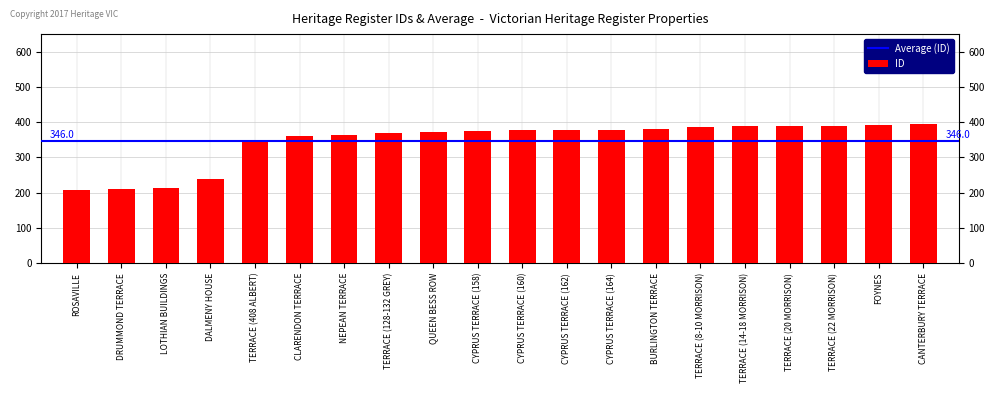

Approximately how many times larger is the value at TERRACE (14-18 MORRISON) compared to DALMENY HOUSE?

1.6